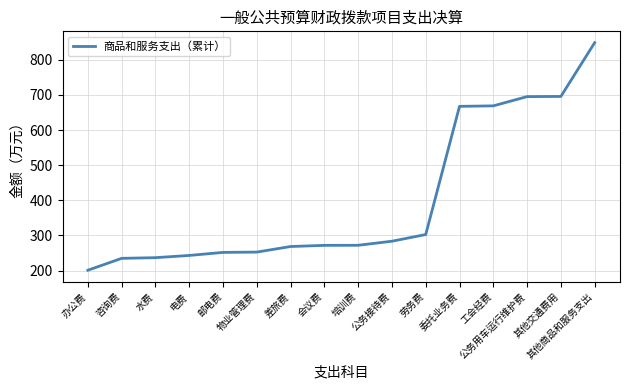

What is the difference between the maximum and minimum values?

647.9